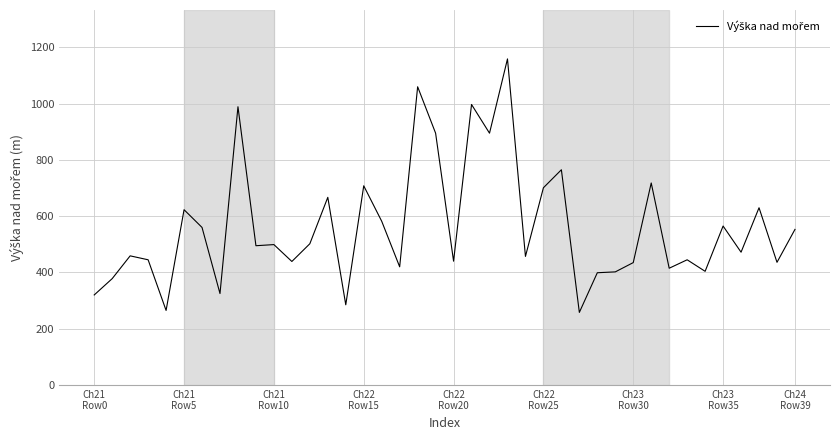

Does the chart display data point markers on the line(s)?

No